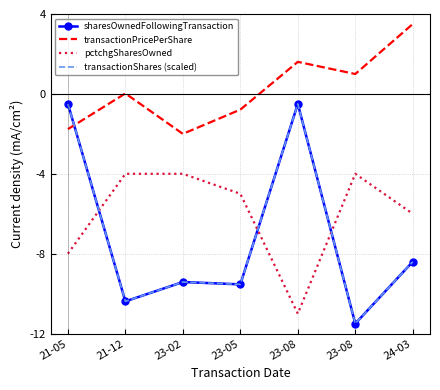

Which series has the largest total across all categories?

transactionPricePerShare